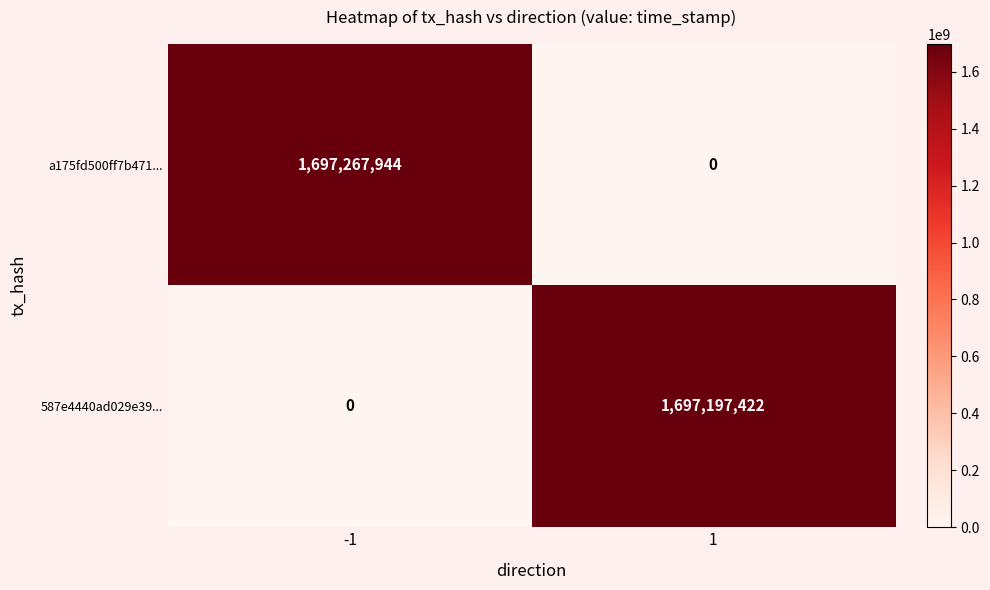

What is the sum of all a175fd500ff7b471... values?

1697267944